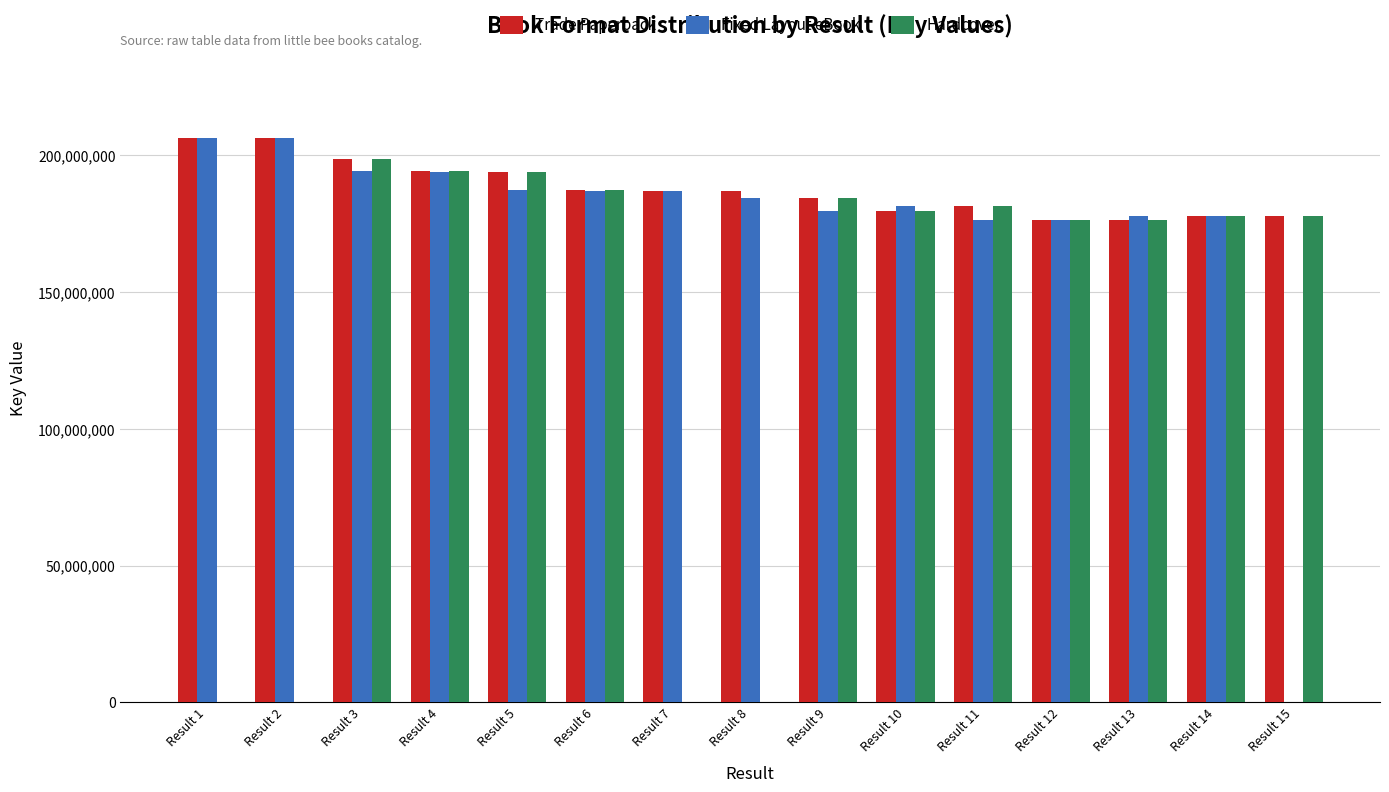

At which category is the sum across all series the highest?

Result 3